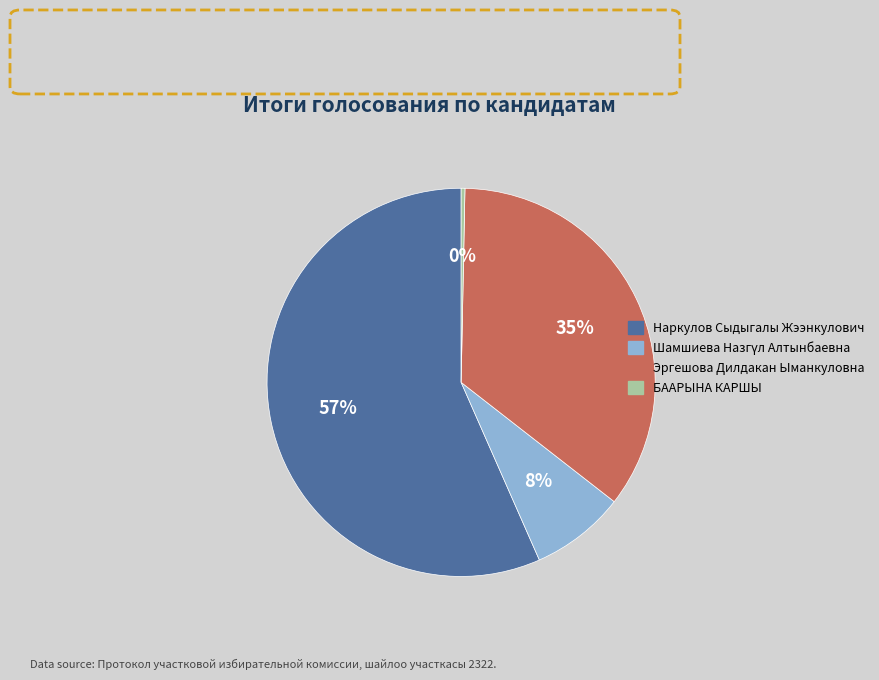

Approximately how many times larger is the value at Эргешова Дилдакан Ыманкуловна compared to Наркулов Сыдыгалы Жээнкулович?

0.6